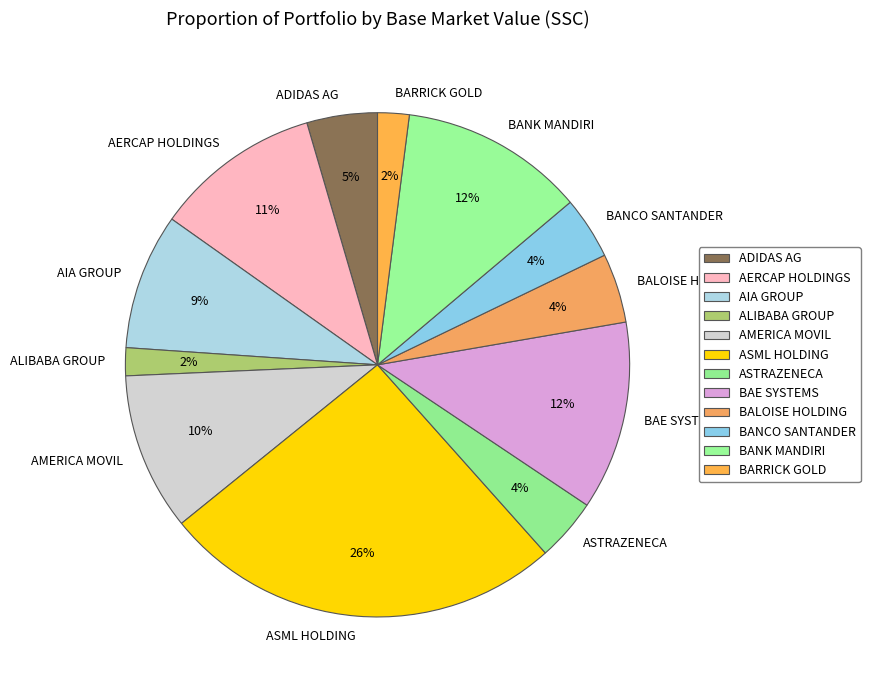

Which has a higher value, ALIBABA GROUP or AIA GROUP?

AIA GROUP